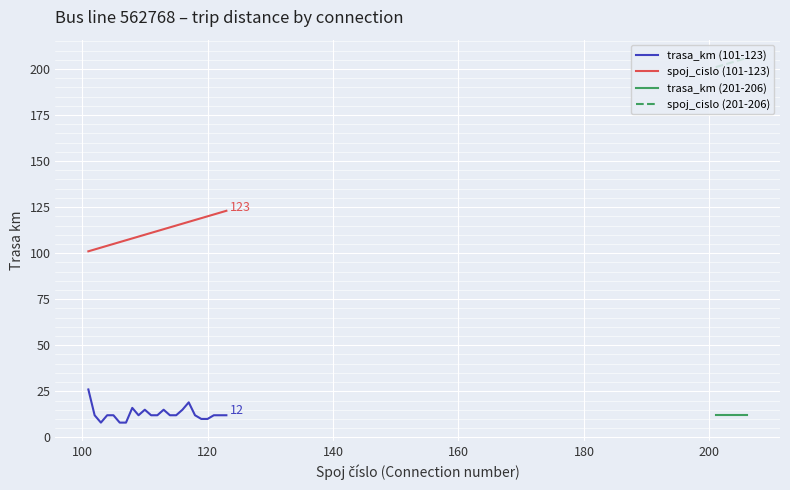

What is the difference between the maximum and minimum values in the trasa_km (spoj 101-123) series?

18